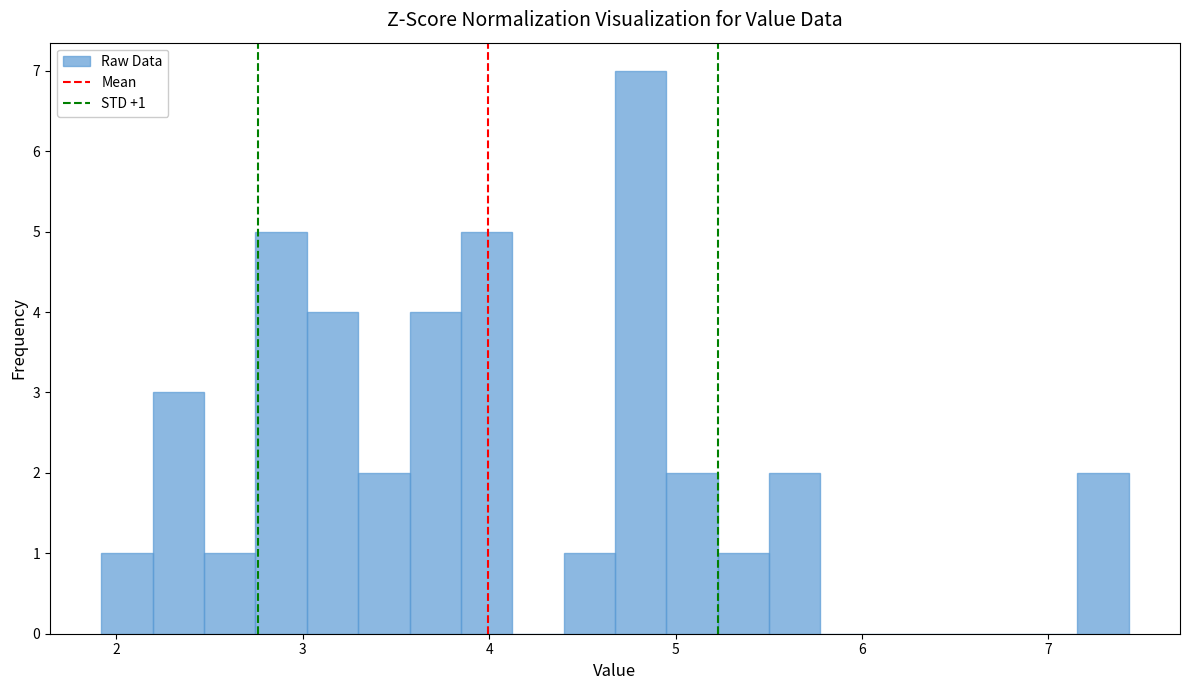

Around what value on the x-axis is the tallest bar? Give the approximate position of its centre, as read against the axis.

4.8